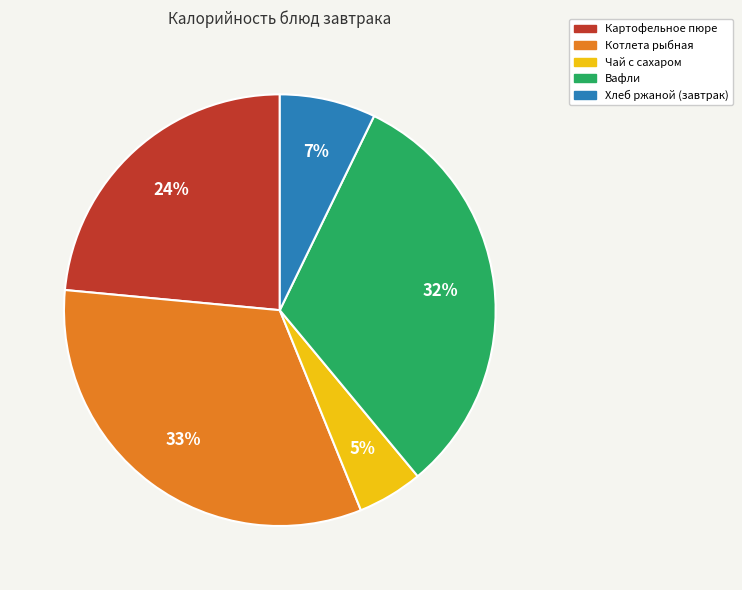

To the nearest percent, what is the difference between the Картофельное пюре and Котлета рыбная slice percentages?

9%